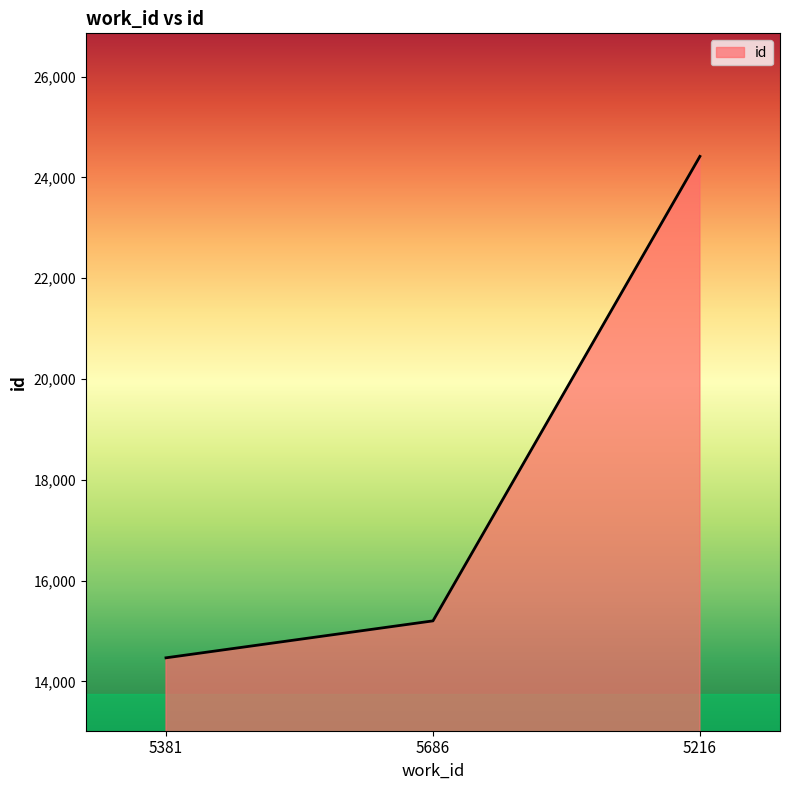

What is the maximum value shown in the chart?

24415